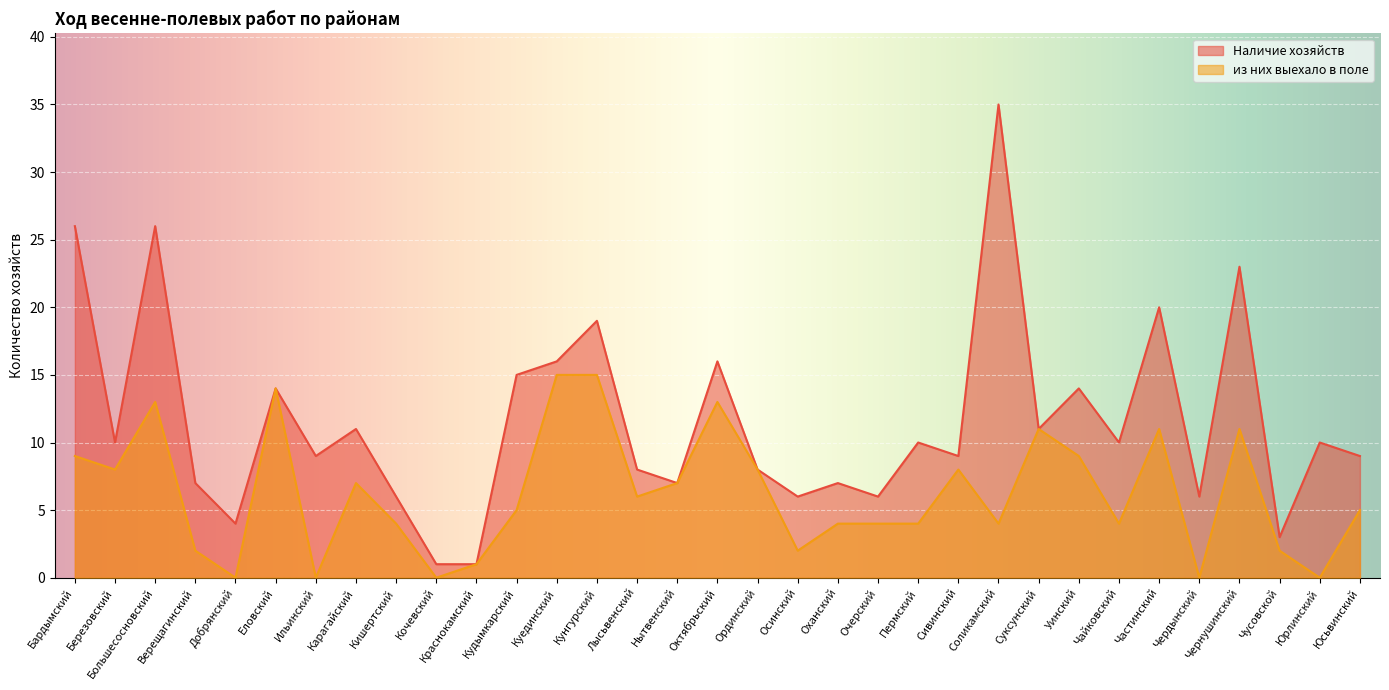

At which label is из них выехало в поле closest to 7?

Карагайский